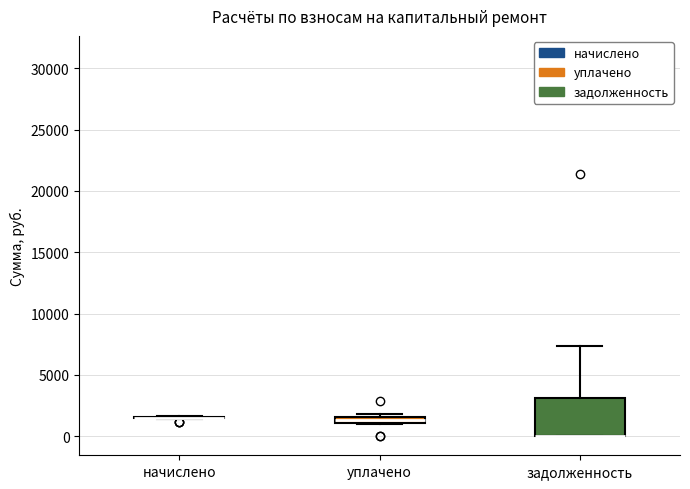

Comparing the boxes themselves (not the whiskers), which one is the tallest?

задолженность